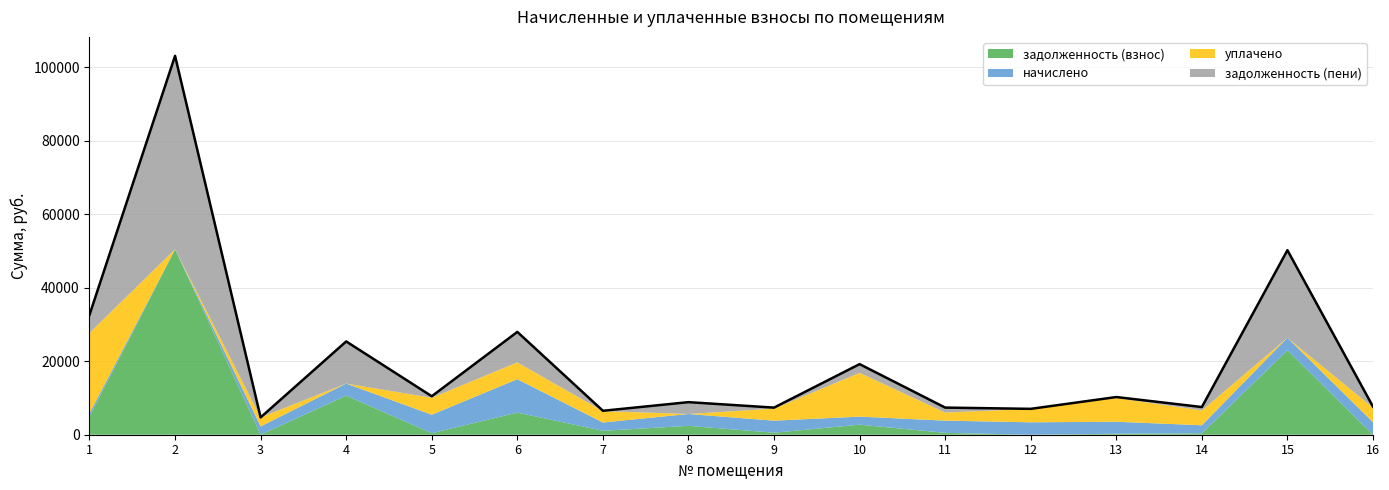

At which category does уплачено reach its first local valley?

2